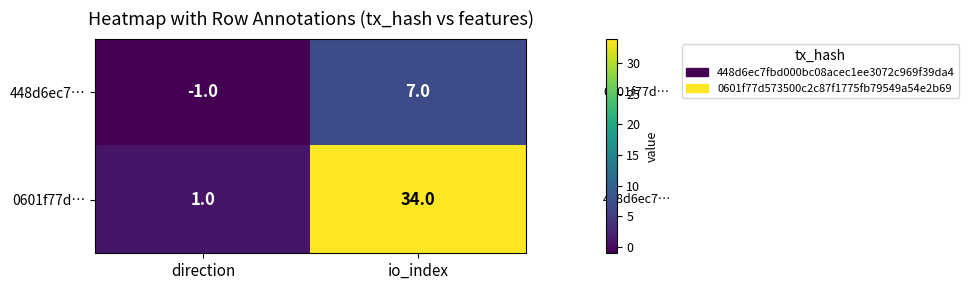

At how many categories does at least one series exceed 9?

1